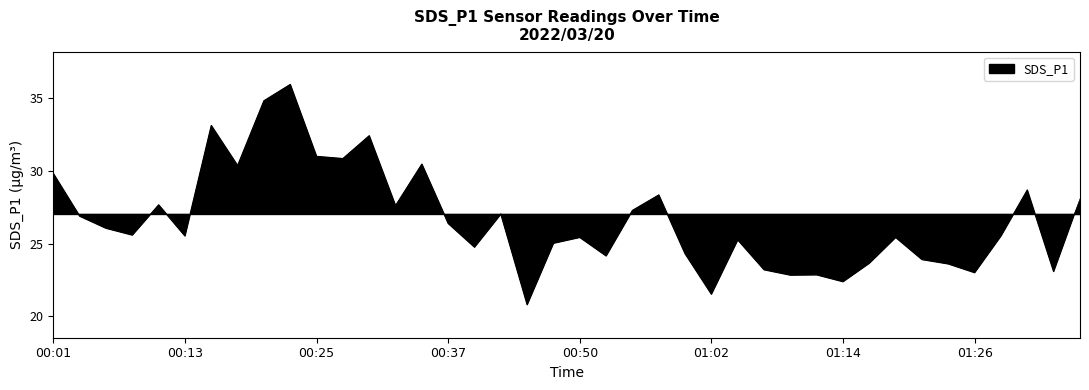

What is the value of the 15th point from the left?

30.4